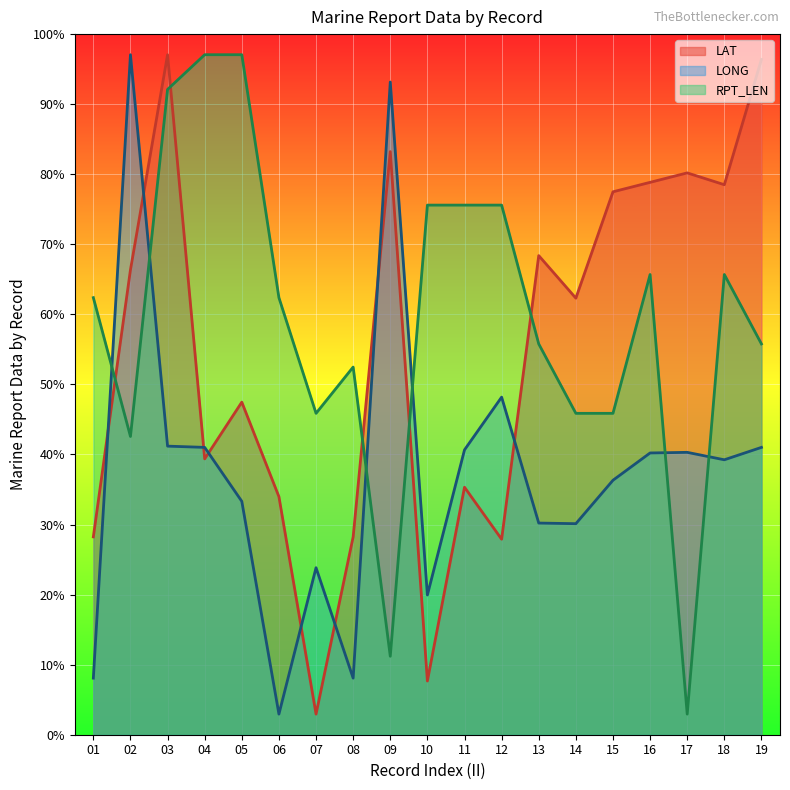

Reading left to right, list all the values displayed in this chart.

LAT: 48.0	112.8	165.0	66.9	80.7	57.8	5.0	48.0	141.5	13.0	60.1	47.4	116.3	105.9	131.7	134.0	136.3	133.5	163.9
LONG: 13.7	165.0	70.0	69.7	56.6	5.0	40.5	13.7	158.4	33.9	69.1	81.9	51.4	51.2	61.7	68.4	68.5	66.7	69.7
RPT_LEN: 106.1	72.4	156.6	165.0	165.0	106.1	78.0	89.2	19.0	128.5	128.5	128.5	94.8	78.0	78.0	111.7	5.0	111.7	94.8